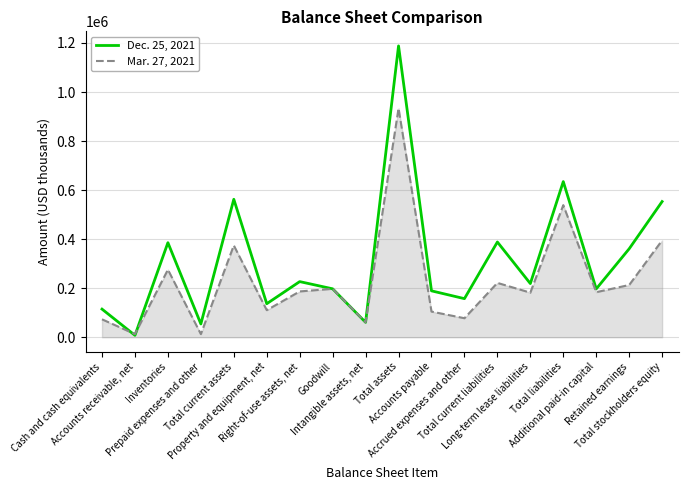

At which category is the sum across all series the highest?

Total assets